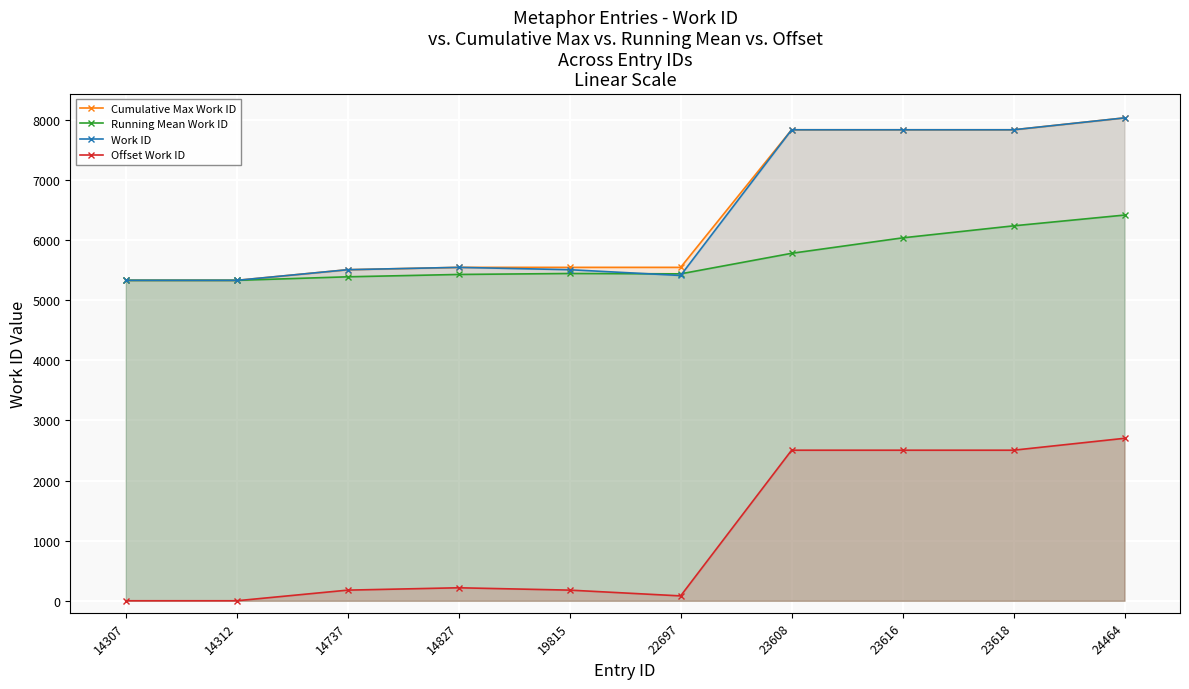

At which label does Work ID reach its minimum?

14307